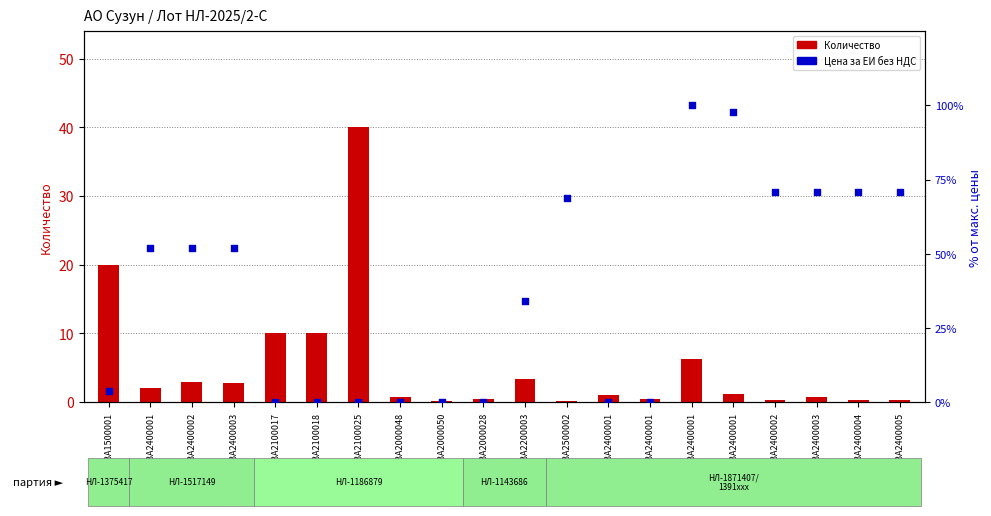

Which series reaches the maximum Y coordinate?

Цена за ЕИ без НДС (% от макс.)